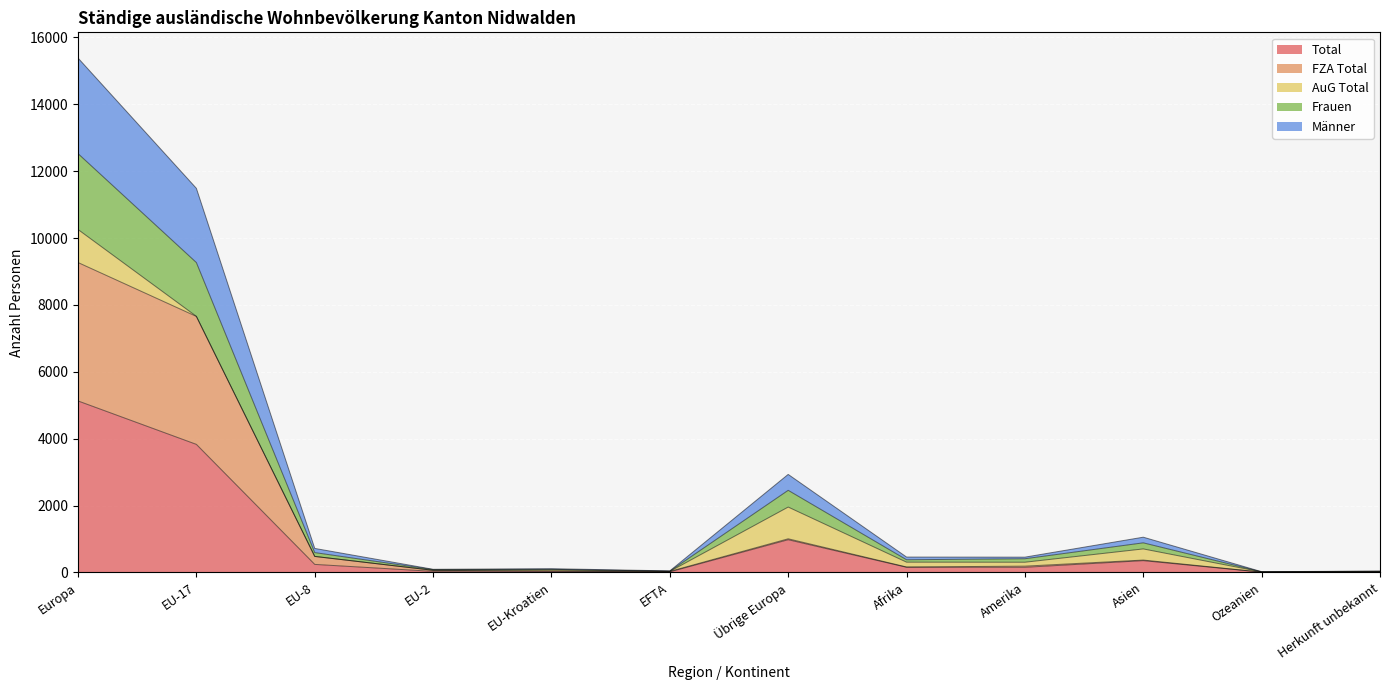

Does the chart display data point markers on the line(s)?

No